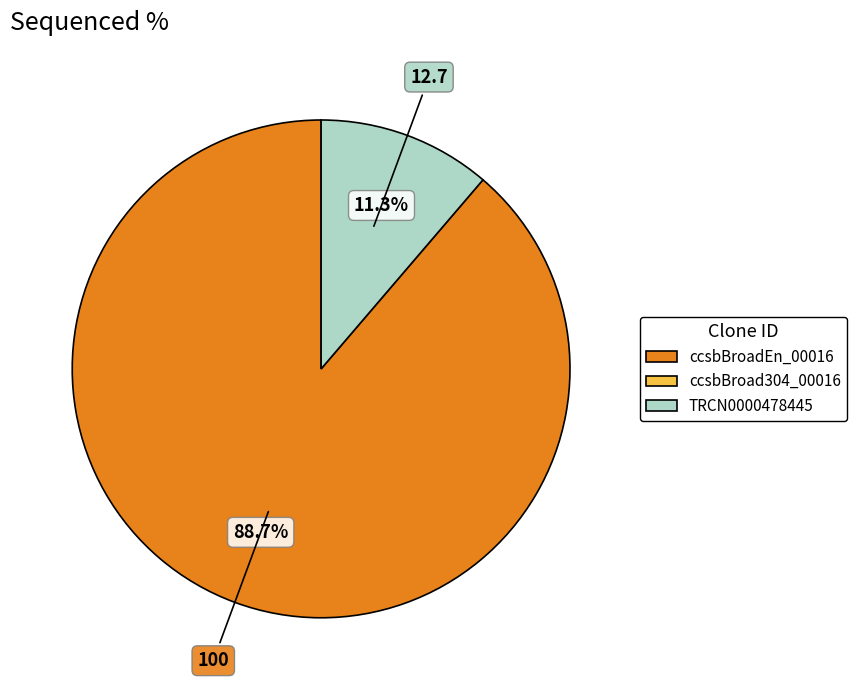

Is there any slice that represents more than half of the pie?

Yes